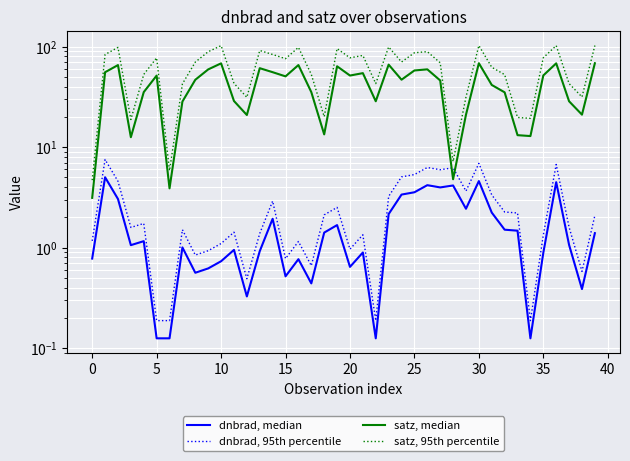

What is the label of the 27th point from the left?

26